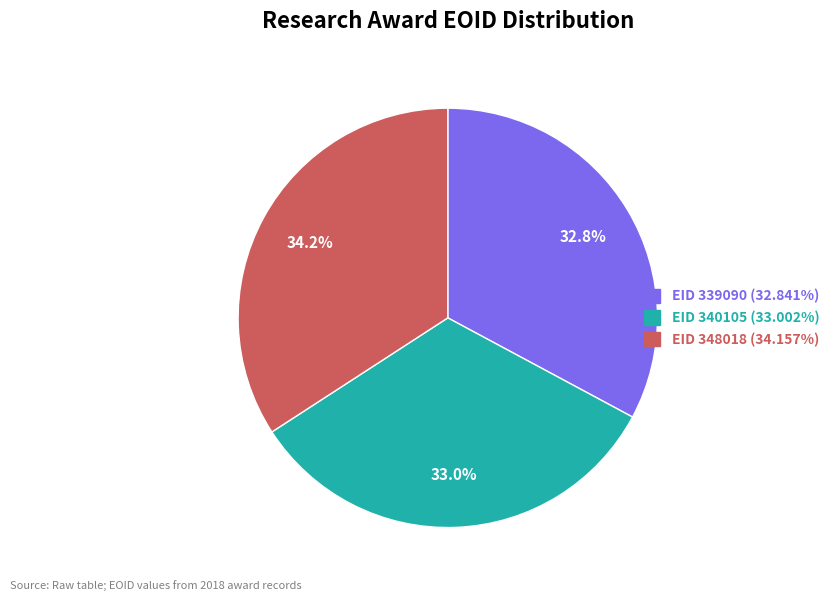

Is EID 340105 the majority of the pie?

No